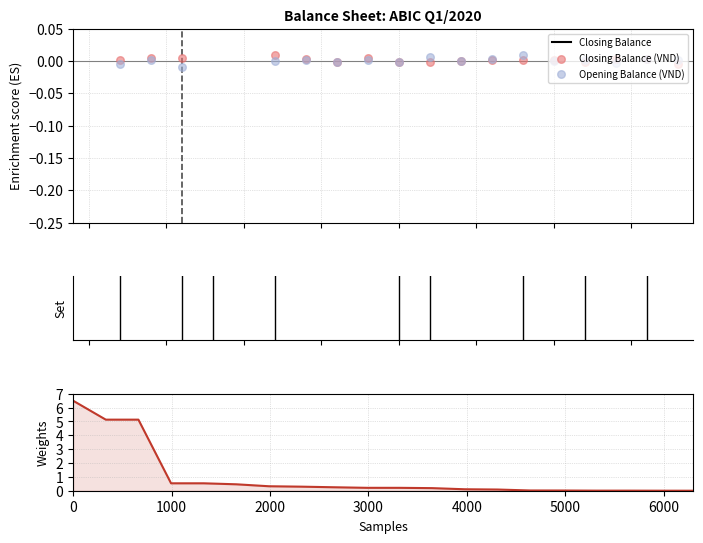

Which series has the widest spread of Y values?

Closing Balance (VND)